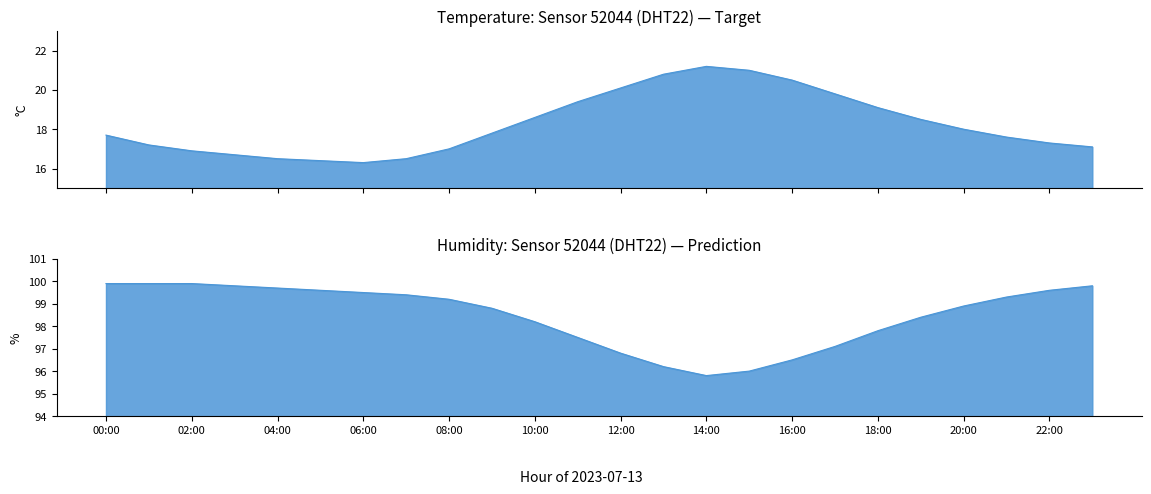

True or false: temperature and humidity intersect in this chart.

False